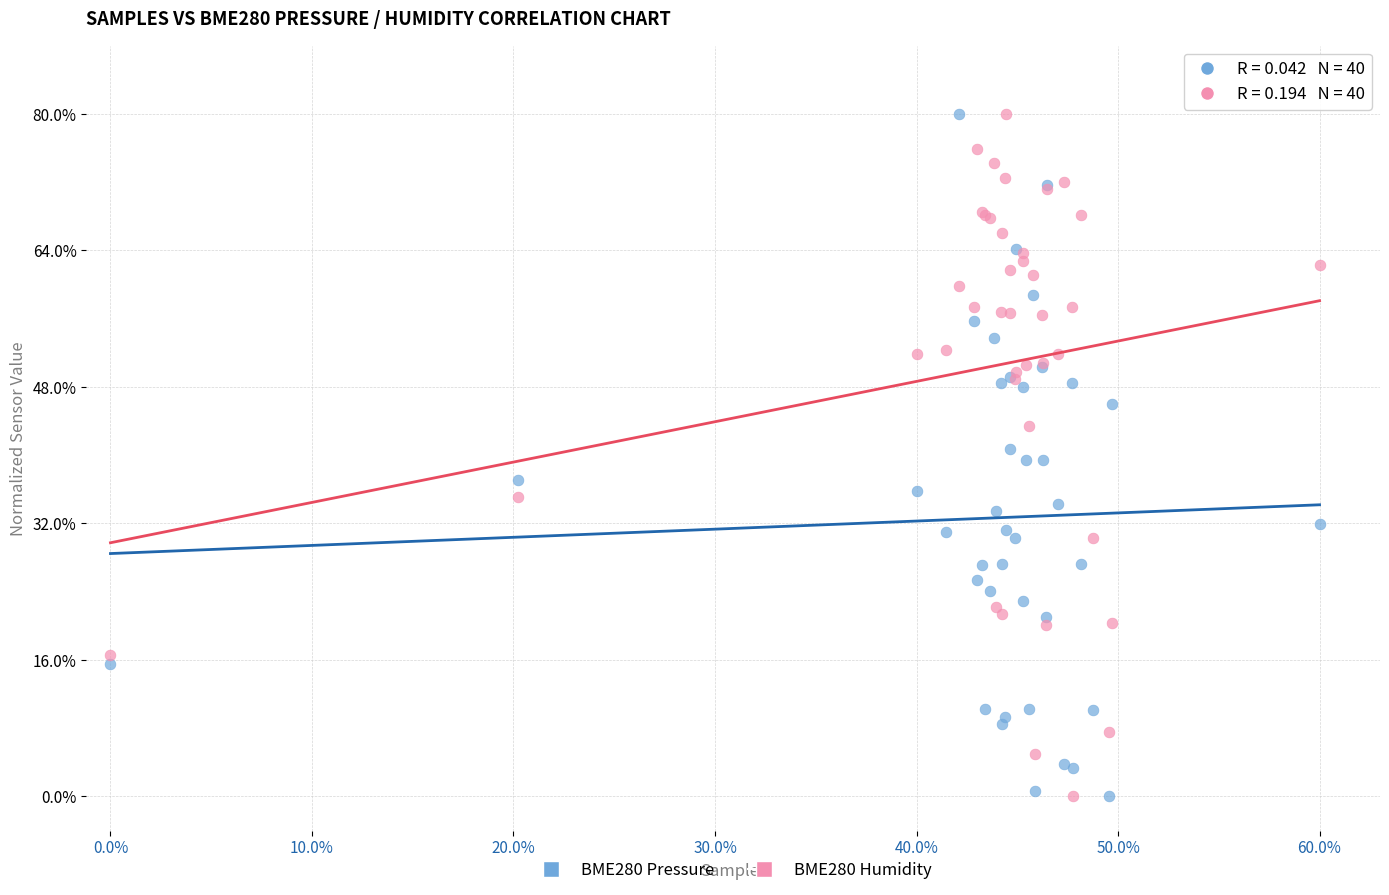

What are all the series names shown in the legend?

BME280 Pressure, BME280 Humidity